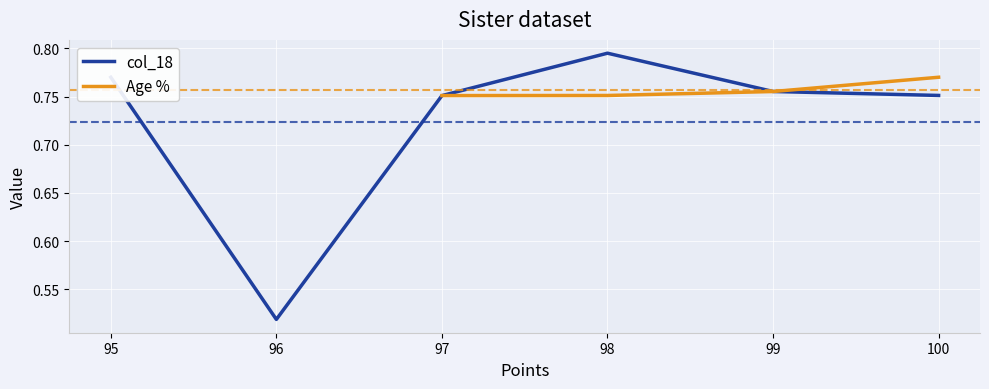

How many times do Age % and col_18 cross each other?

2